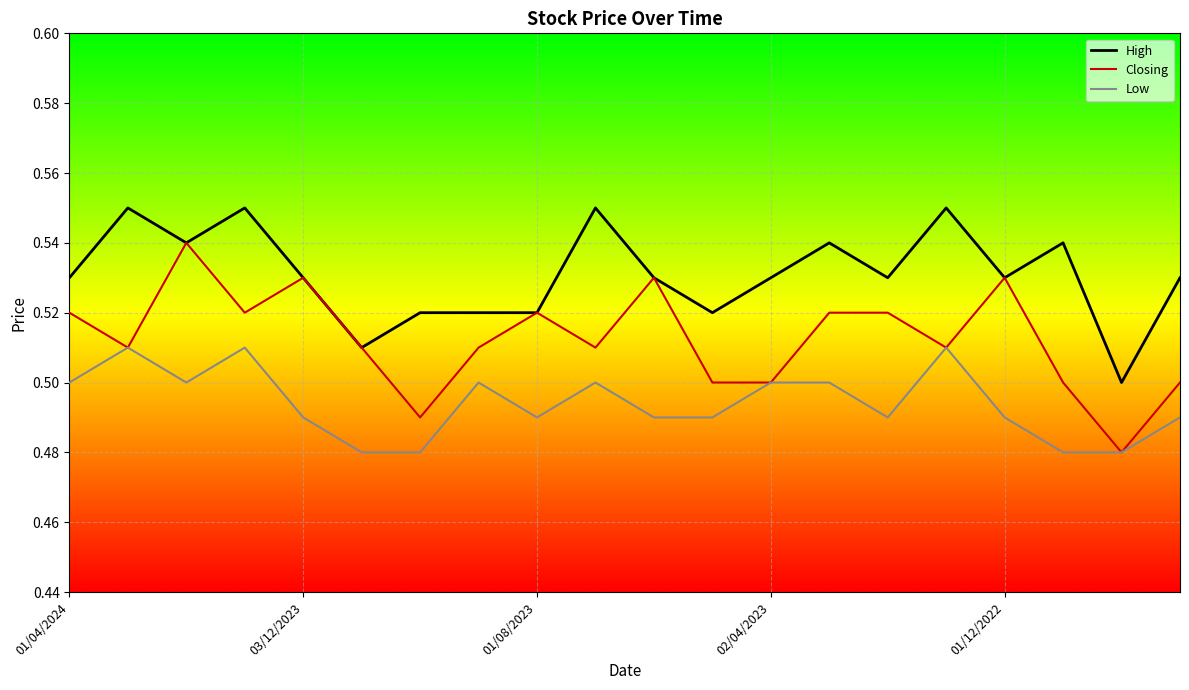

How many categories are shown in the chart?

20